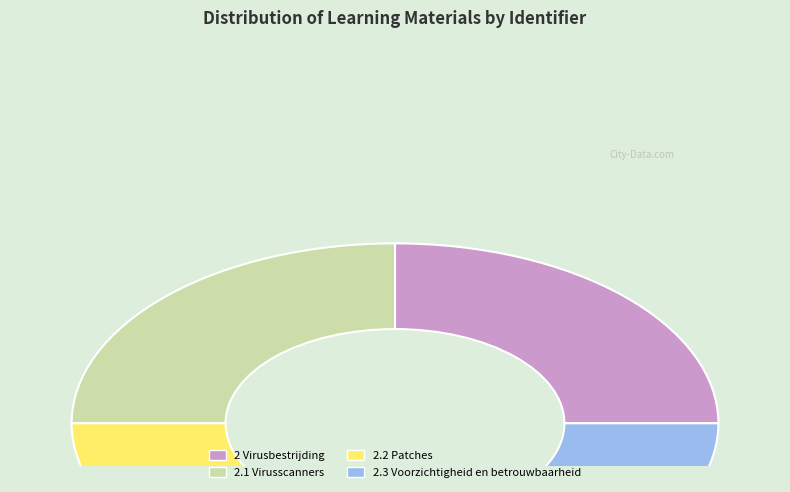

Is there a majority slice in this chart?

No